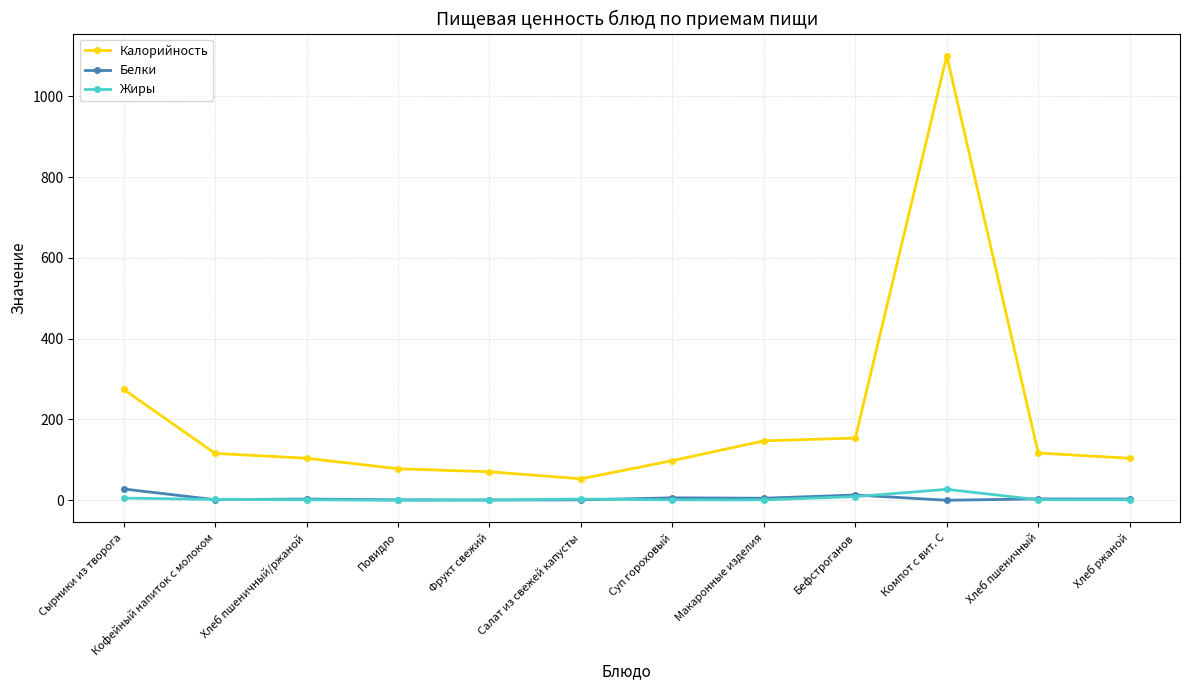

At how many categories does at least one series exceed 897?

1